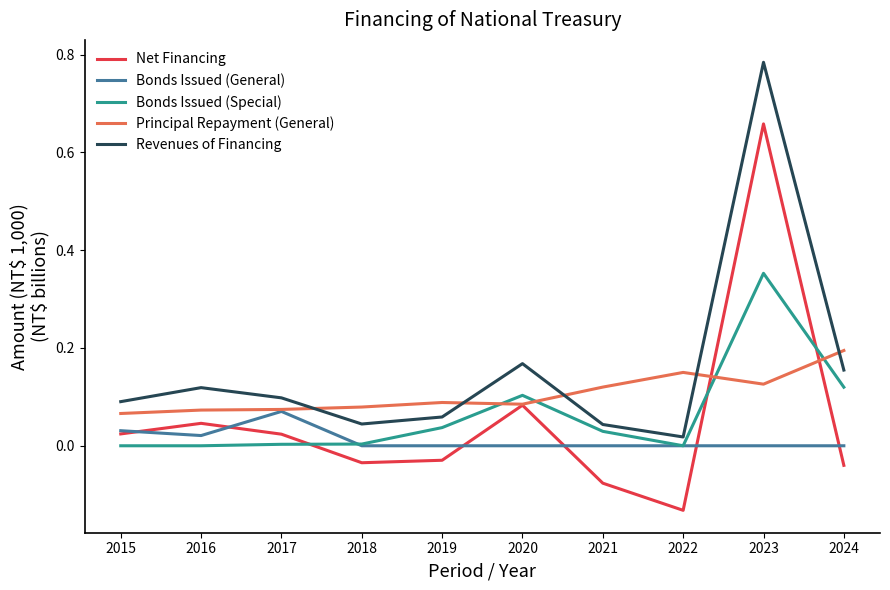

Does the chart have visible grid lines?

No